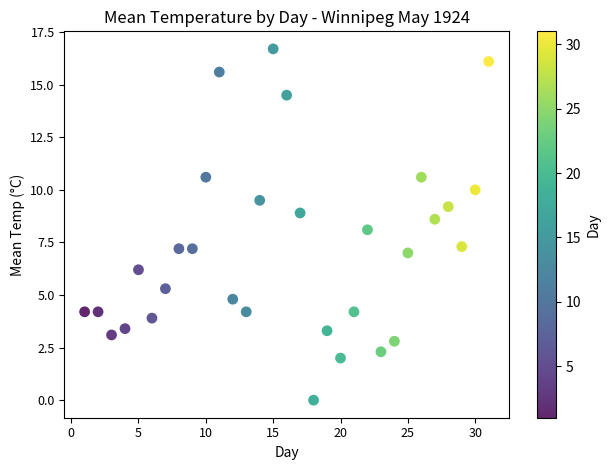

What is the range of X values (max minus min)?

30.0